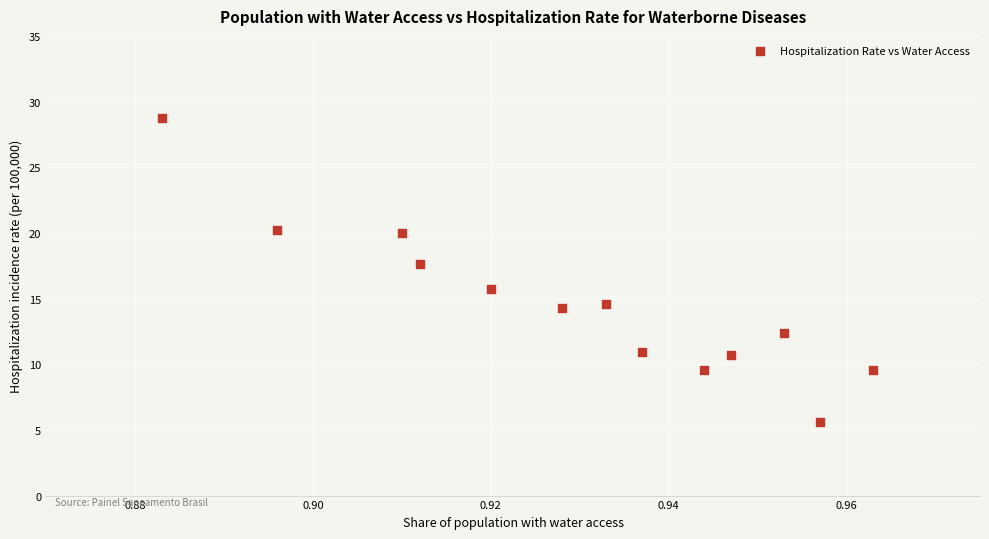

What Y value in the scatter plot is closest to 17?

17.6